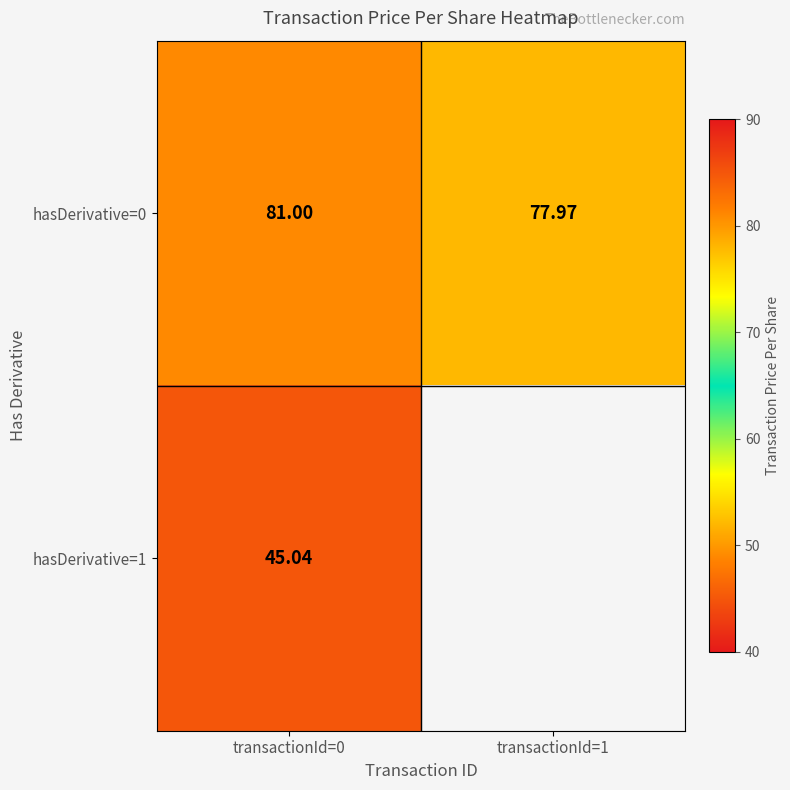

Read the hasDerivative=0 value at transactionId=1.

78.0